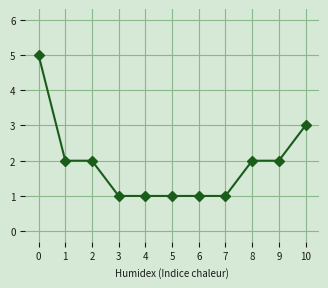

How many data points does each series have?

11